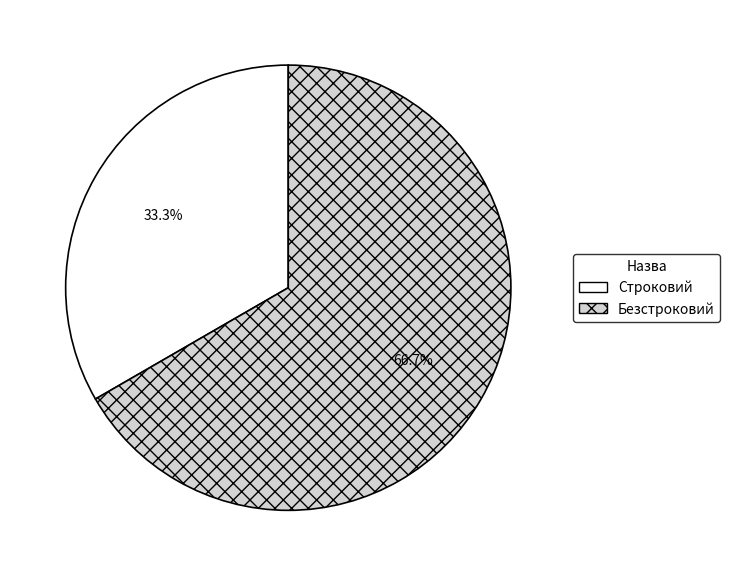

Which slice represents more than half of the pie?

Безстроковий